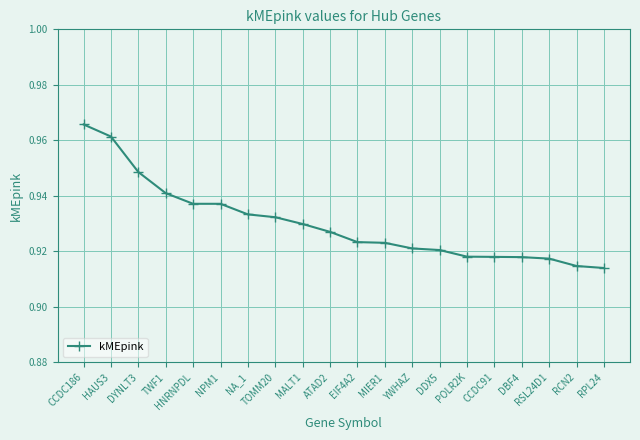

How many values are between 0 and 1?

20